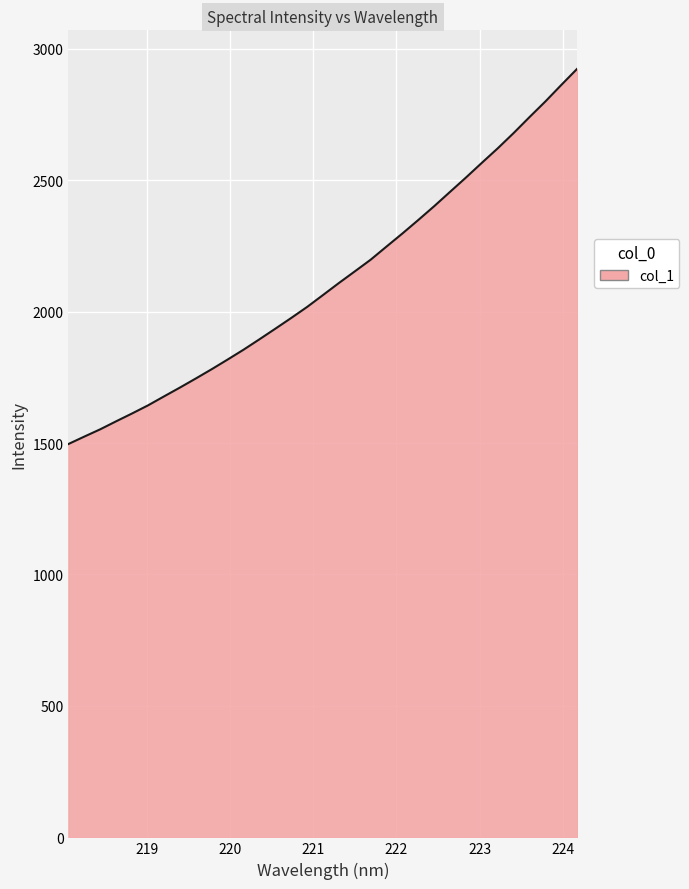

What is the smallest value displayed?

1496.3